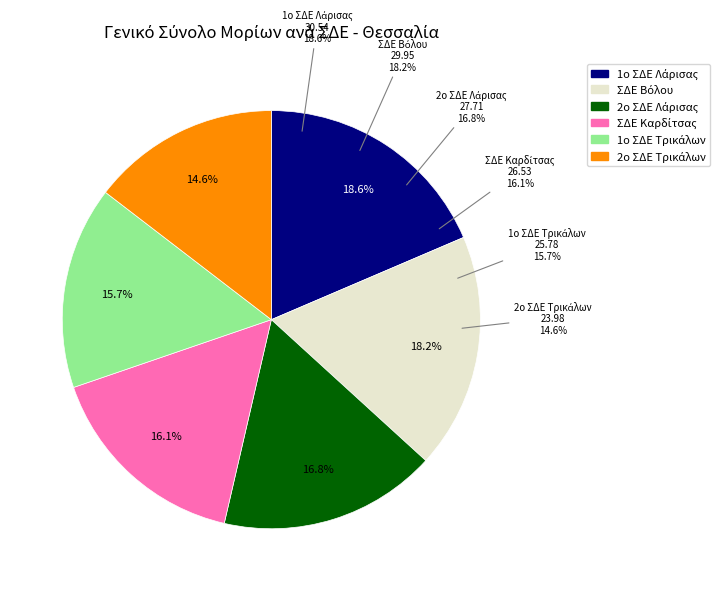

True or false: 2ο ΣΔΕ Τρικάλων accounts for 15% of the total.

True